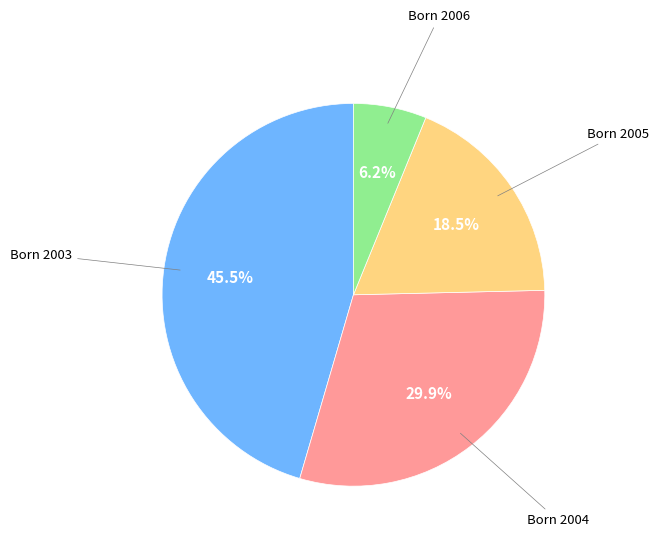

Does any single category account for the majority?

No